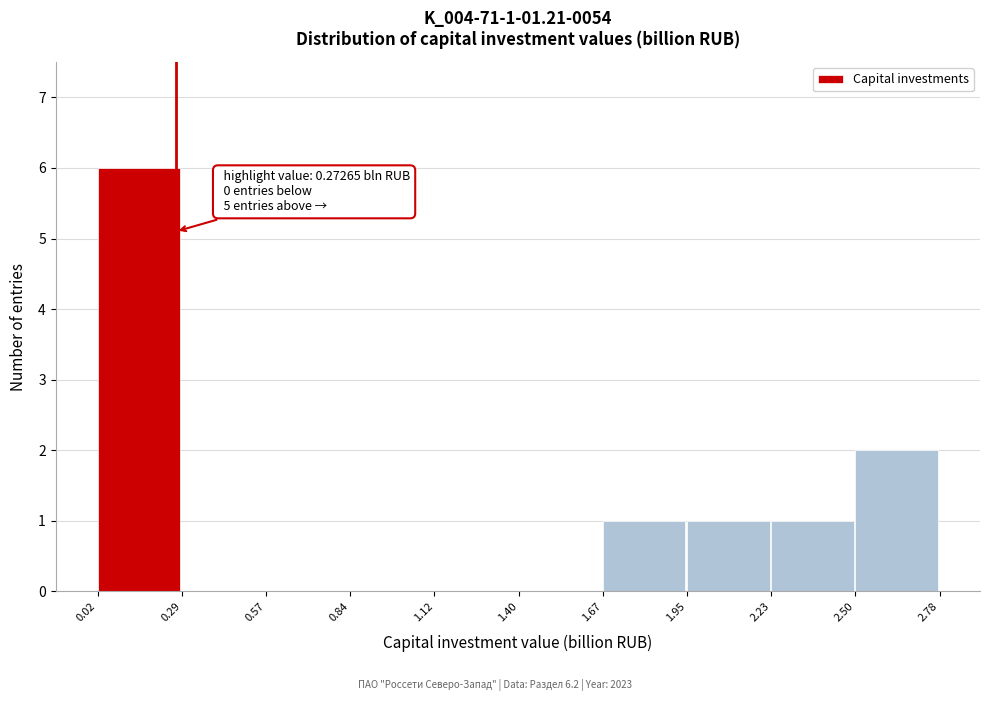

Which range on the x-axis has the tallest bar?

0.02 to 0.29